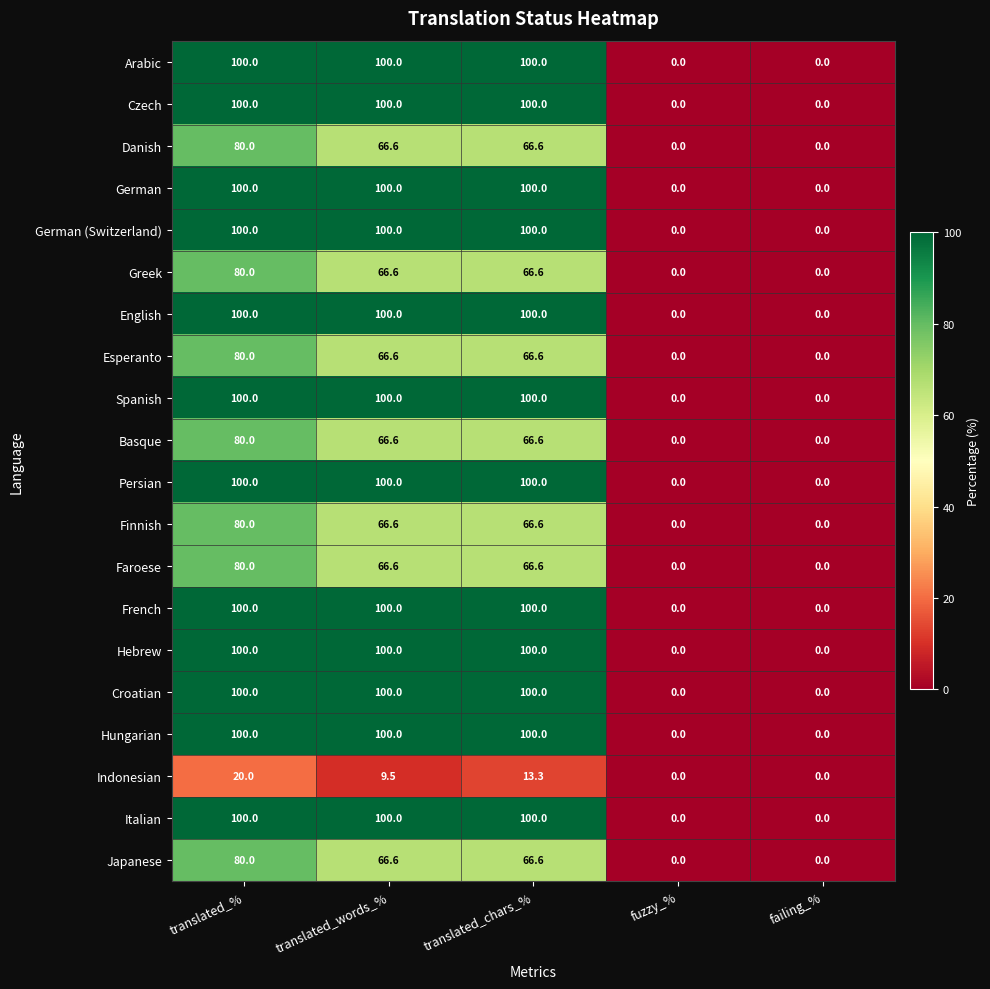

What is the difference between the highest and lowest values at translated_words_%?

90.5